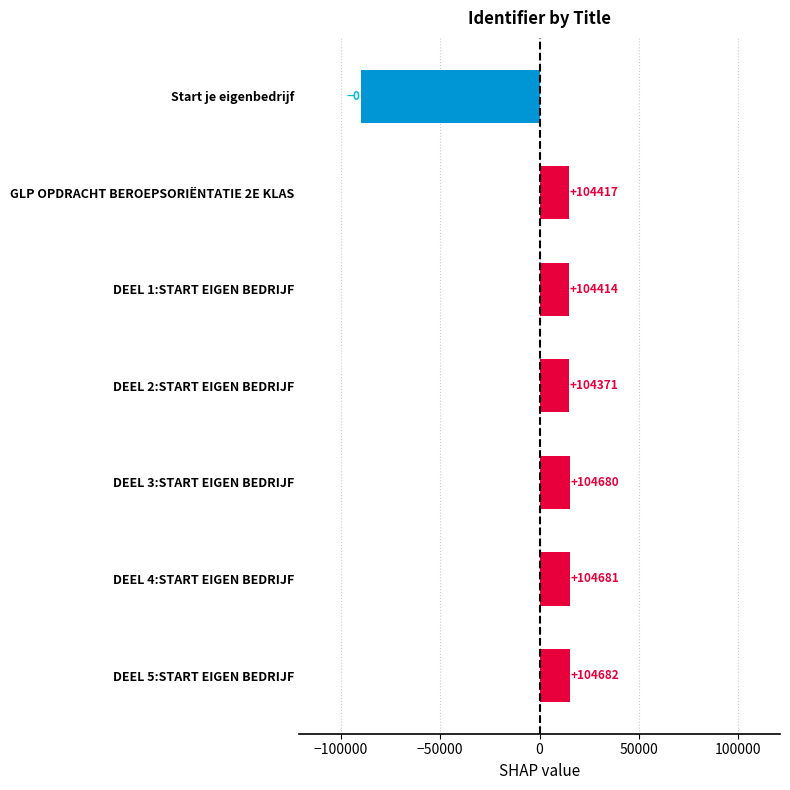

How many bars are there in total?

7